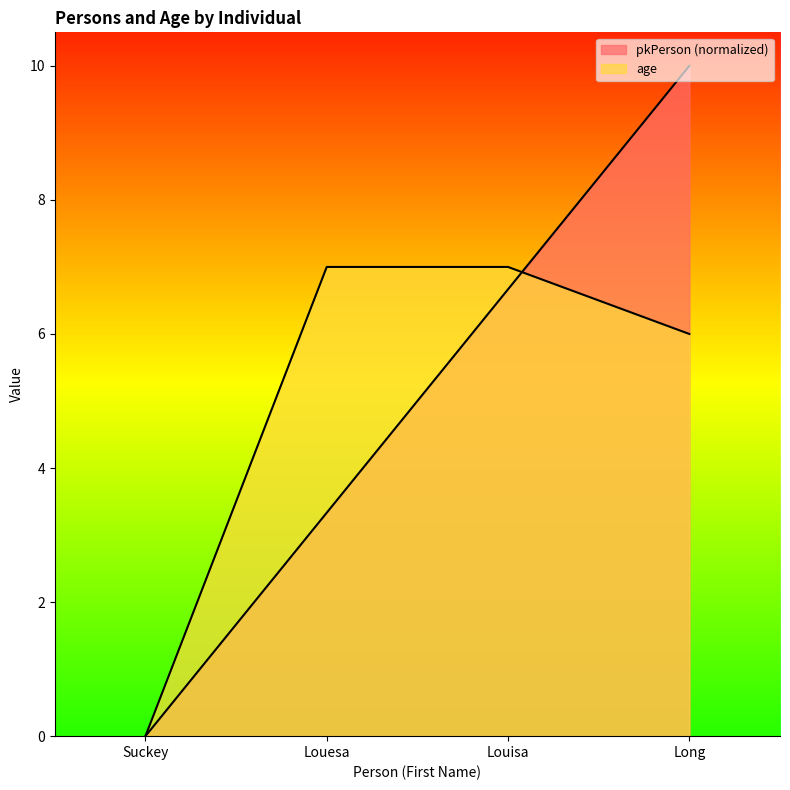

Which category has the highest value across all series?

Long